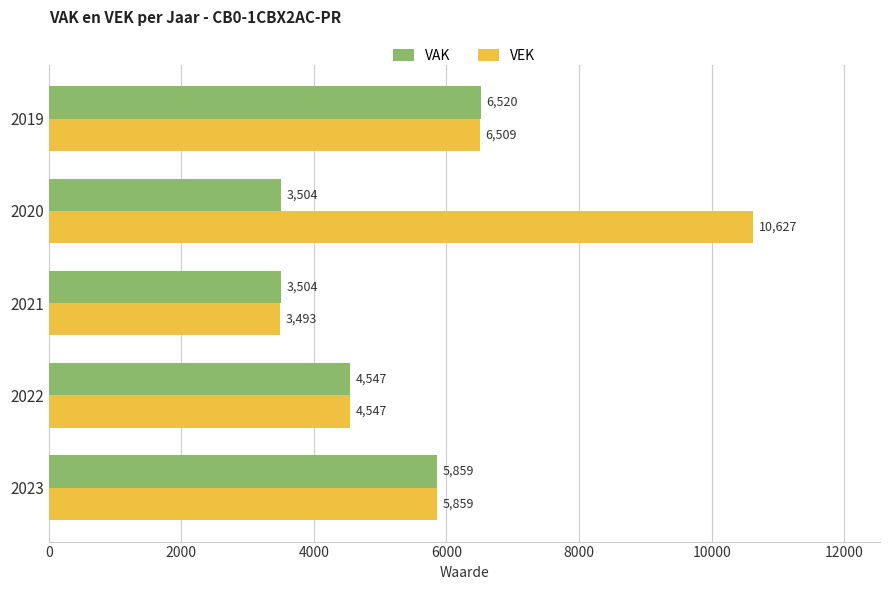

What is the sum of all VAK values?

23934